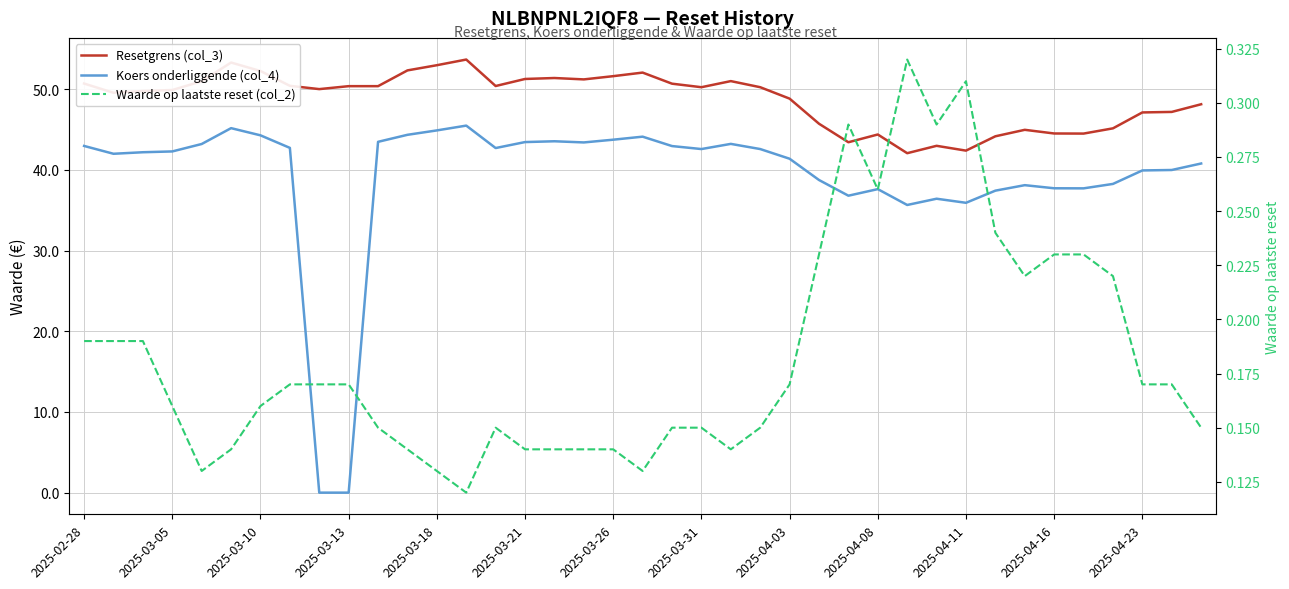

Between 2025-04-23 and 34, which series saw the biggest shift?

Resetgrens (col_3)